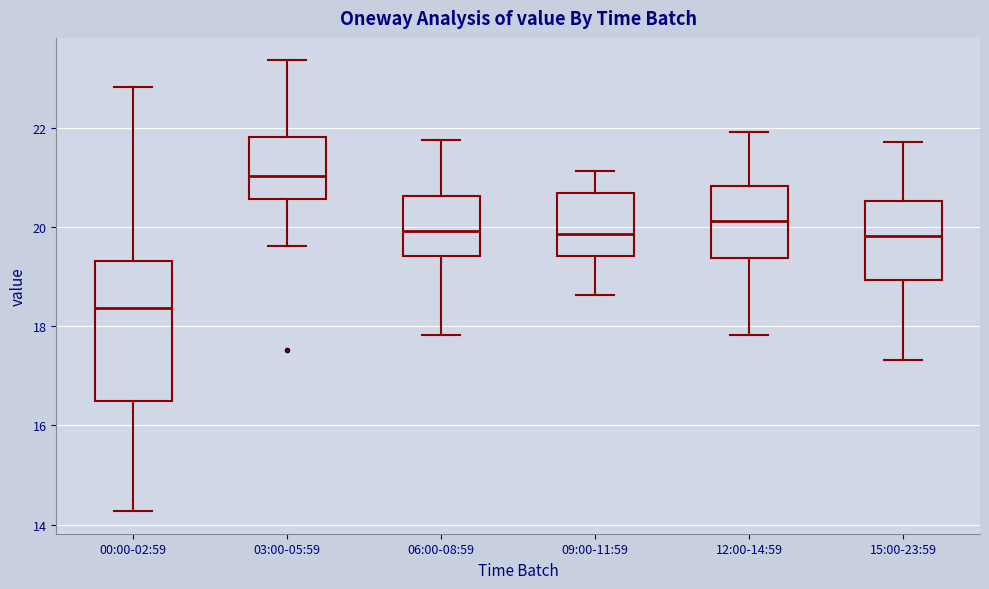

Reading left to right, transcribe this box plot: for each box, give where its median line is, the range the box spans, and where its two whiskers end, as read against the y-axis. The values are not printed on the chart, so give them approximately, as read against the axis.

00:00-02:59: median 18.4, box 16.6 to 19.4, whiskers 14.2 to 22.8
03:00-05:59: median 21.0, box 20.6 to 21.8, whiskers 19.6 to 23.4
06:00-08:59: median 20.0, box 19.4 to 20.6, whiskers 17.8 to 21.8
09:00-11:59: median 19.8, box 19.4 to 20.8, whiskers 18.6 to 21.2
12:00-14:59: median 20.2, box 19.4 to 20.8, whiskers 17.8 to 22.0
15:00-23:59: median 19.8, box 19.0 to 20.6, whiskers 17.4 to 21.8